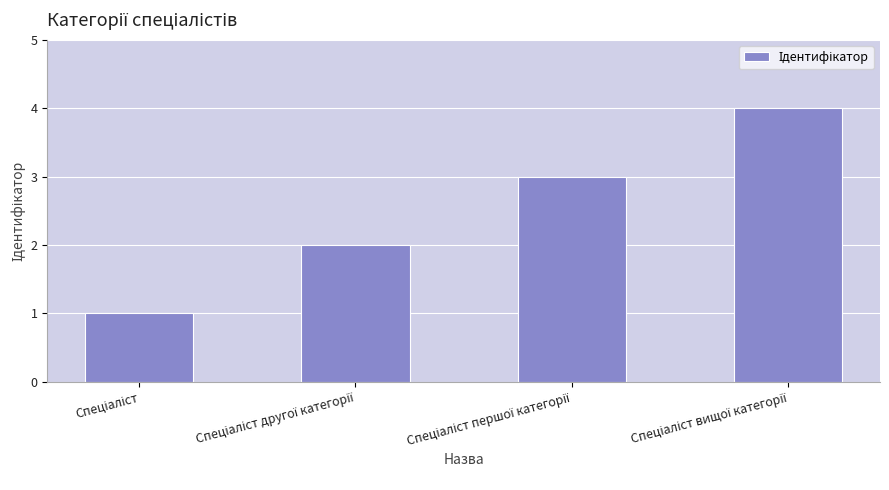

What is the sum of all values?

10